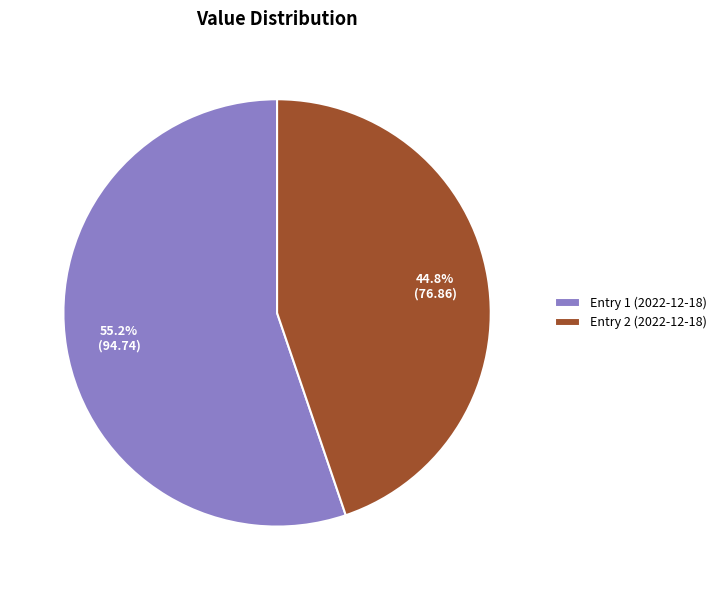

Count the number of slices in the pie.

2